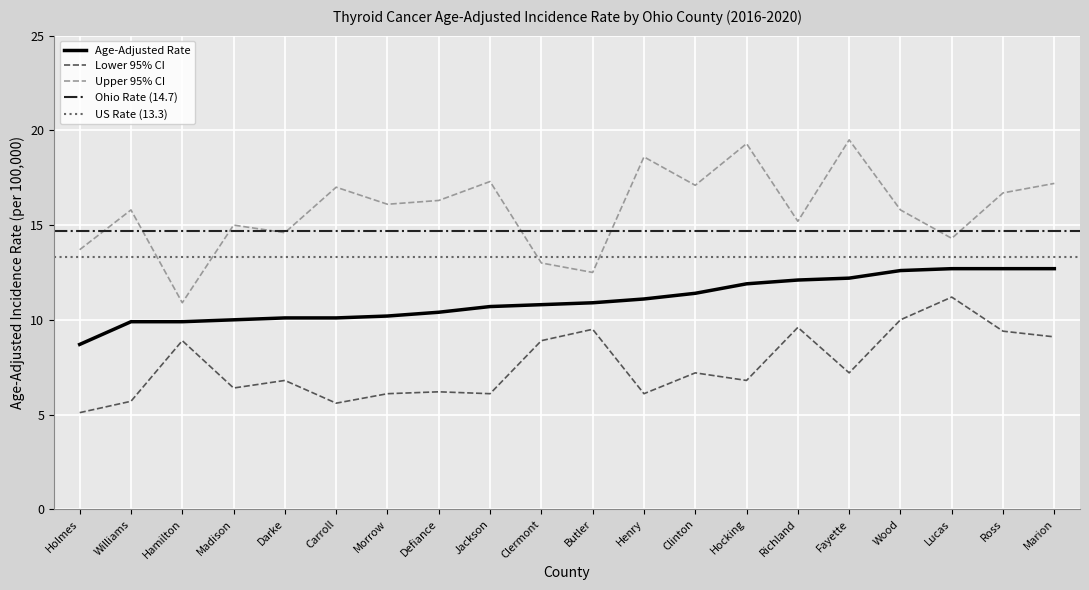

How many interior local valleys does the Upper 95% CI series have?

7